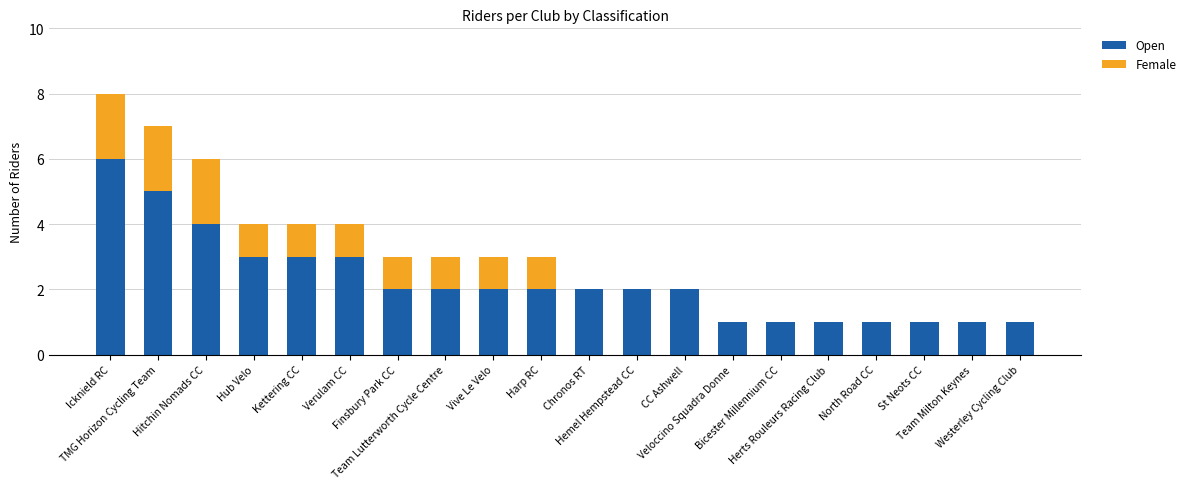

The Open series shows 3 at Kettering CC. True or false?

True